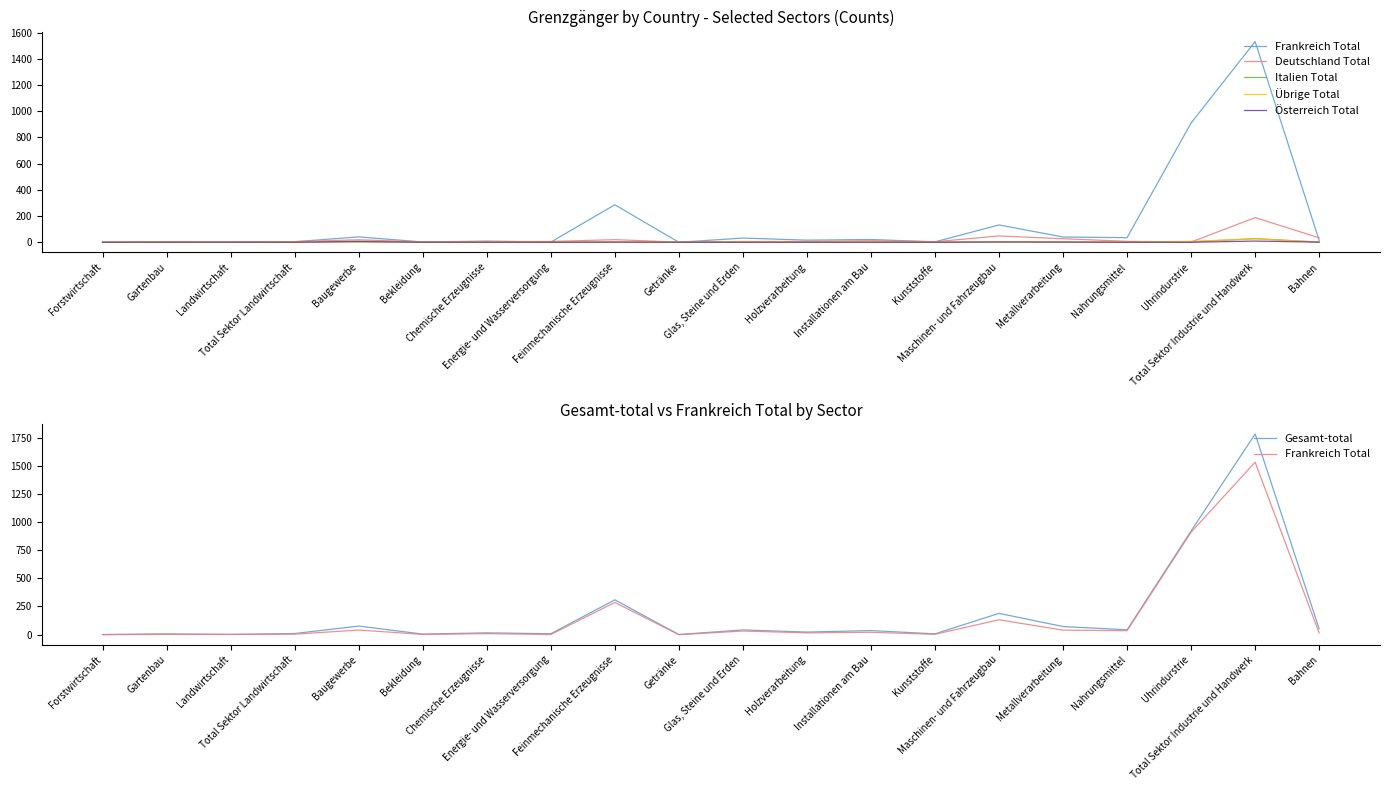

At which label is Italien Total closest to 14?

Baugewerbe